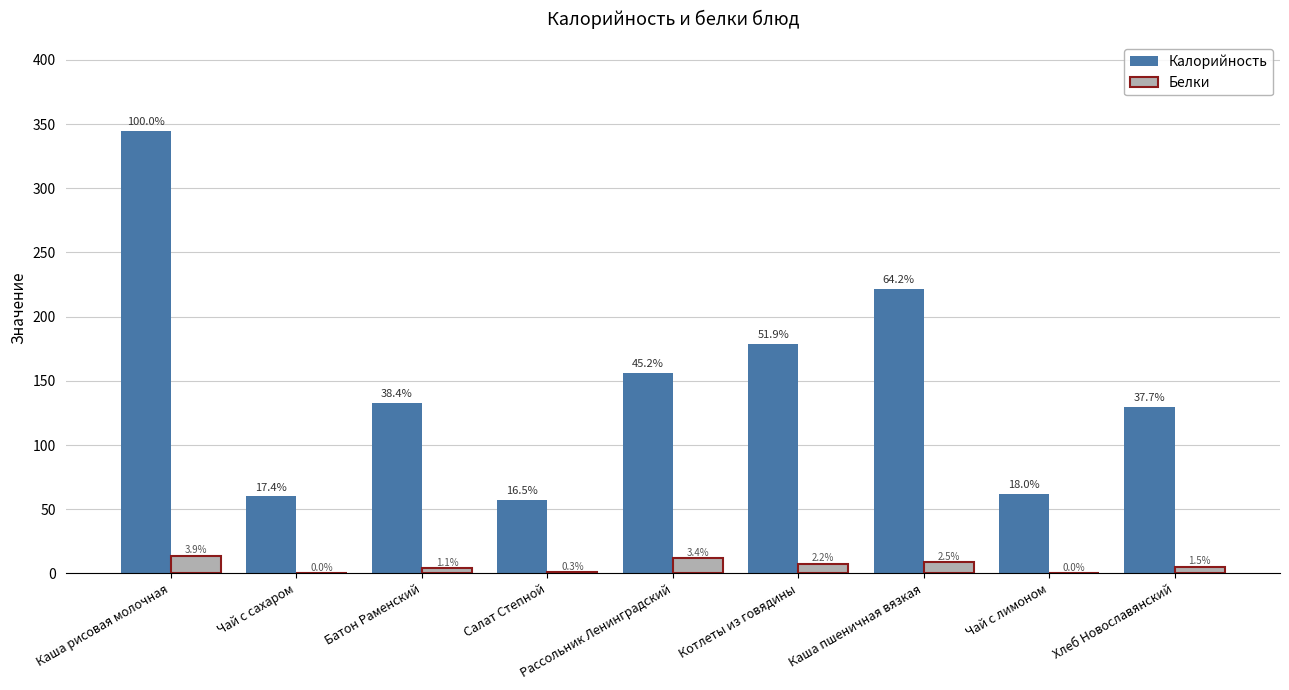

Are the bars grouped side by side (vs. stacked)?

Yes